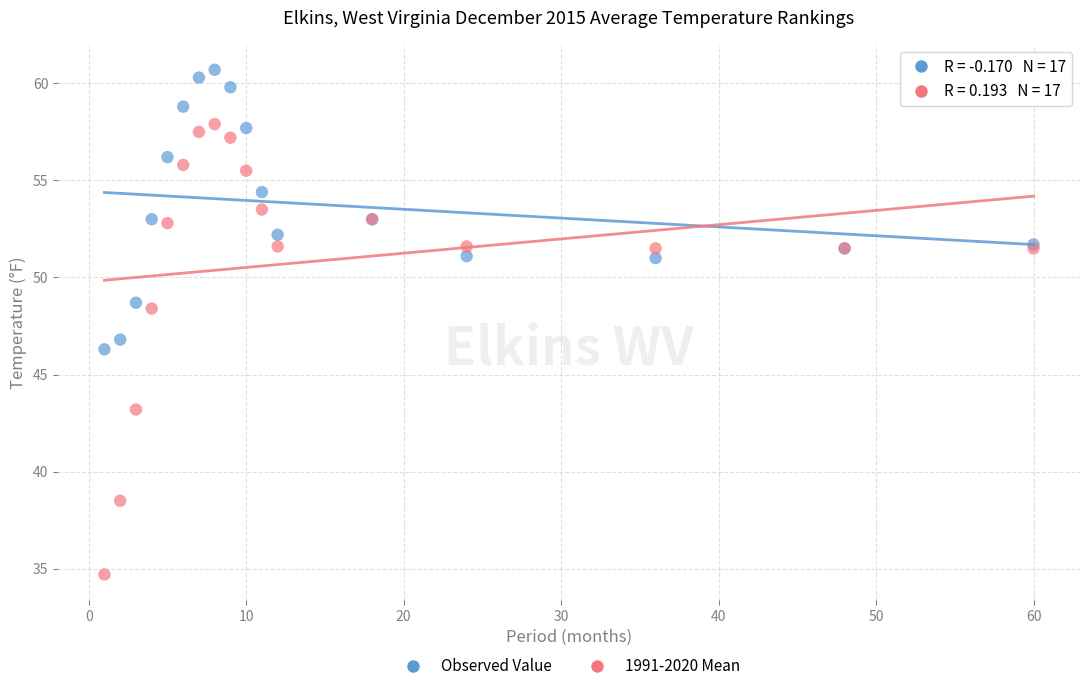

Which series reaches the minimum Y coordinate?

1991-2020 Mean